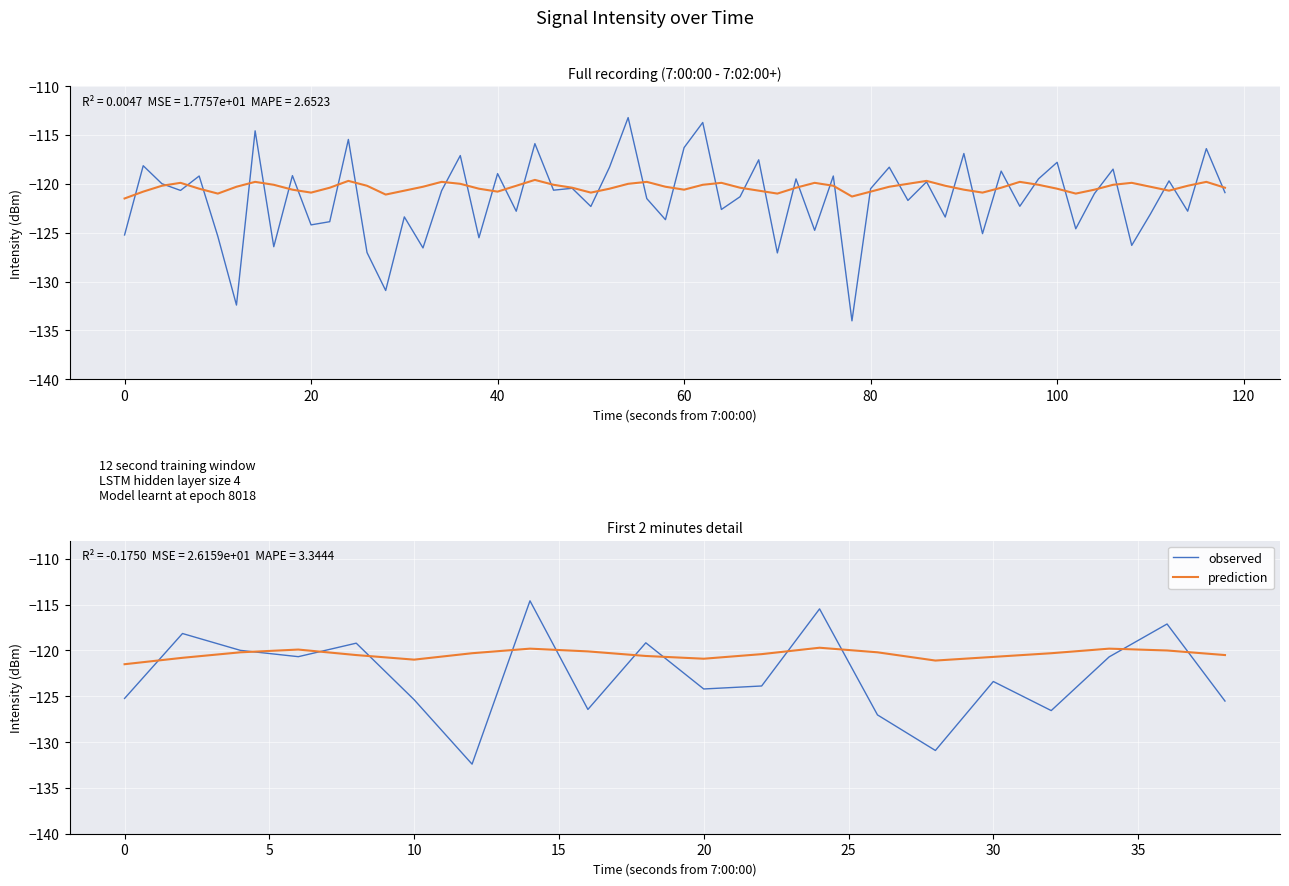

Between 40 and 15, which series saw the biggest shift?

observed